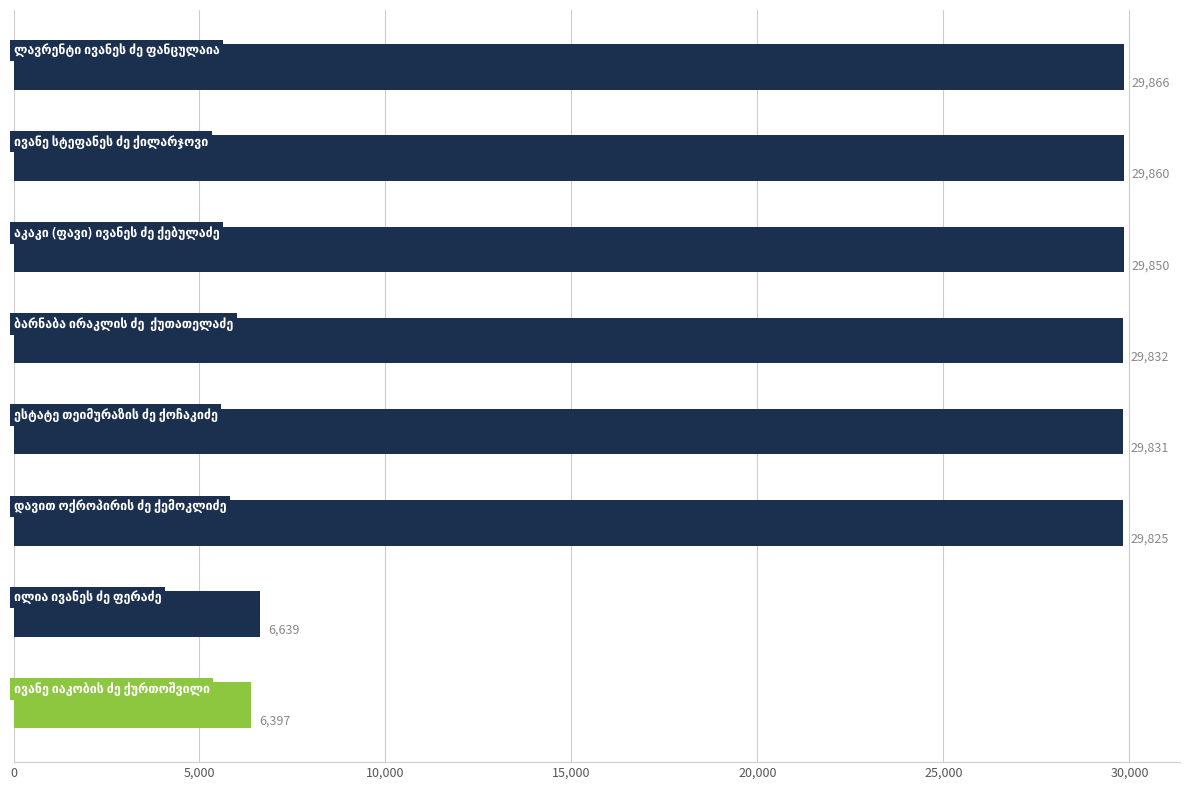

How many values exceed 29832?

3